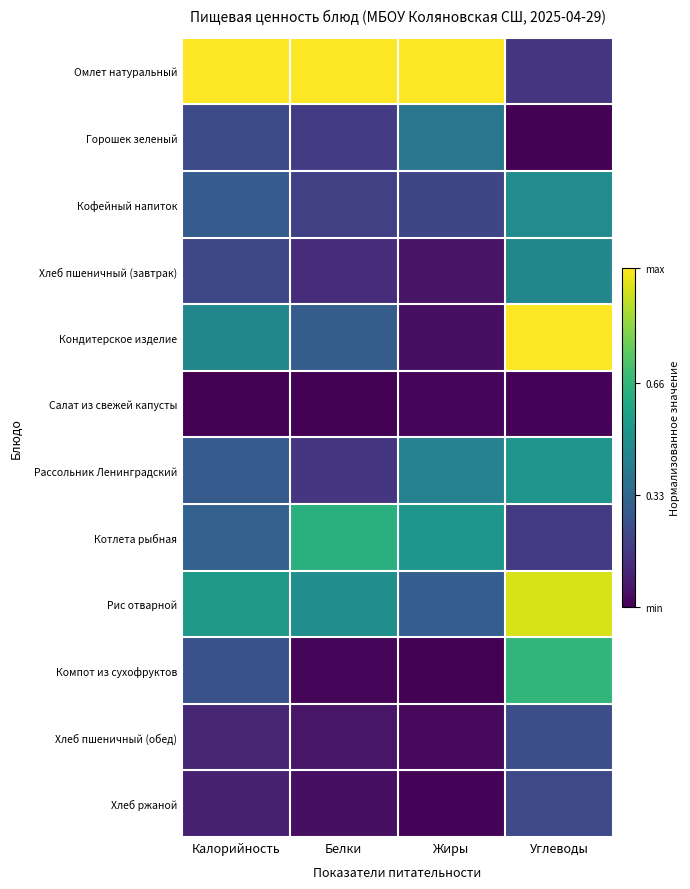

What is the difference between the highest and lowest values at Углеводы?

1.0